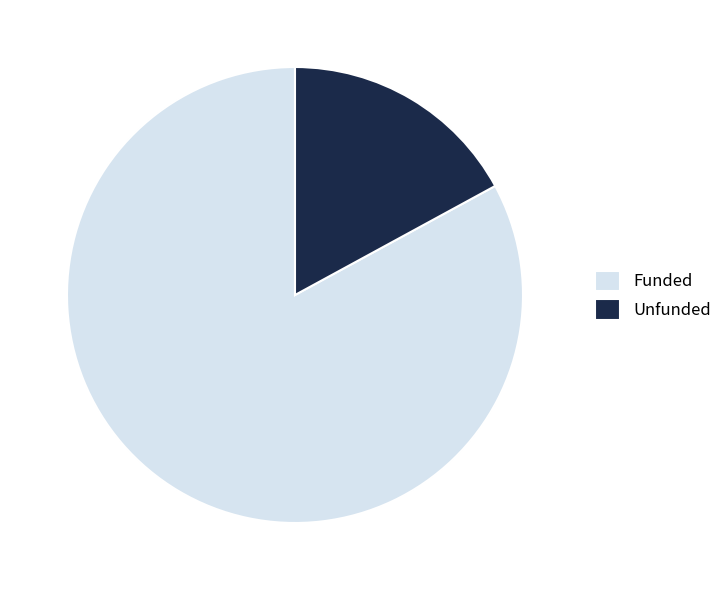

How many slices are in this pie chart?

2